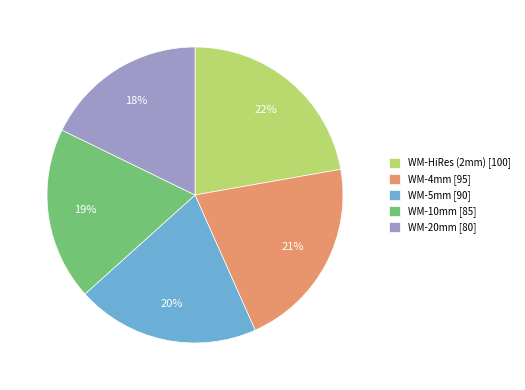

How many segments does this pie chart have?

5